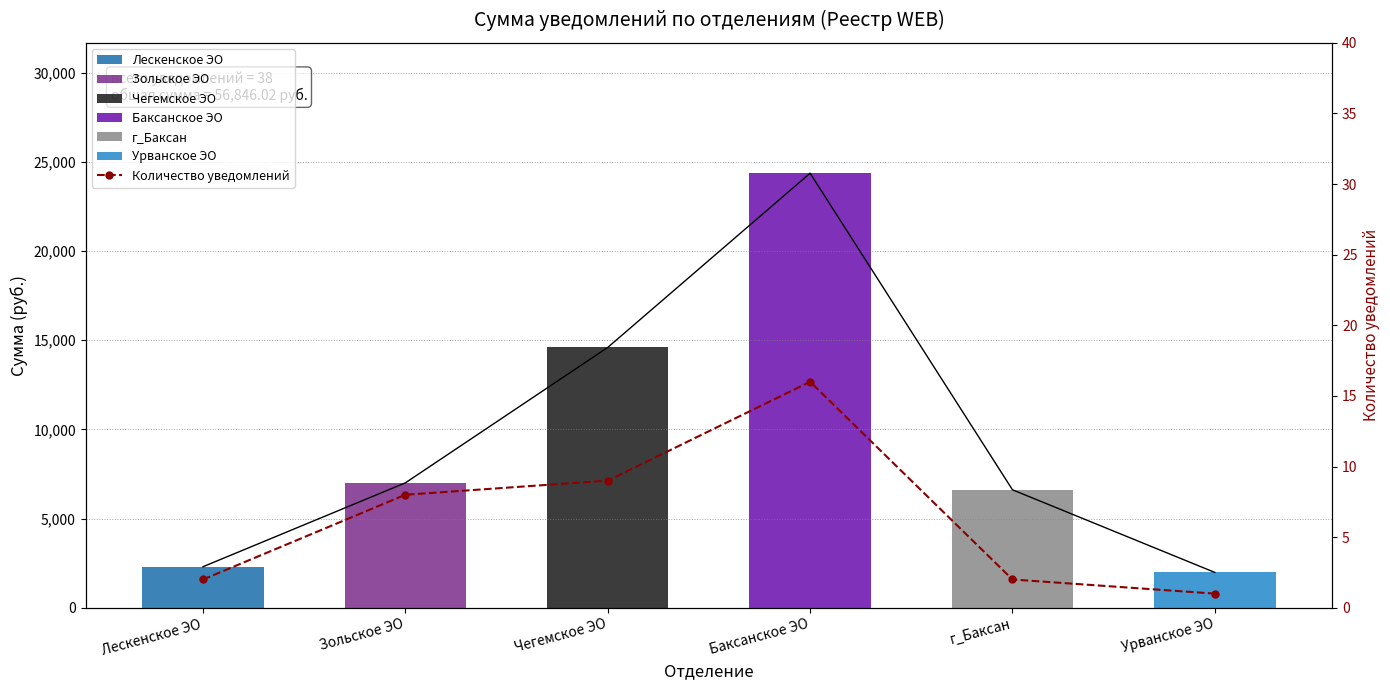

The value at Зольское ЭО is 8. True or false?

True